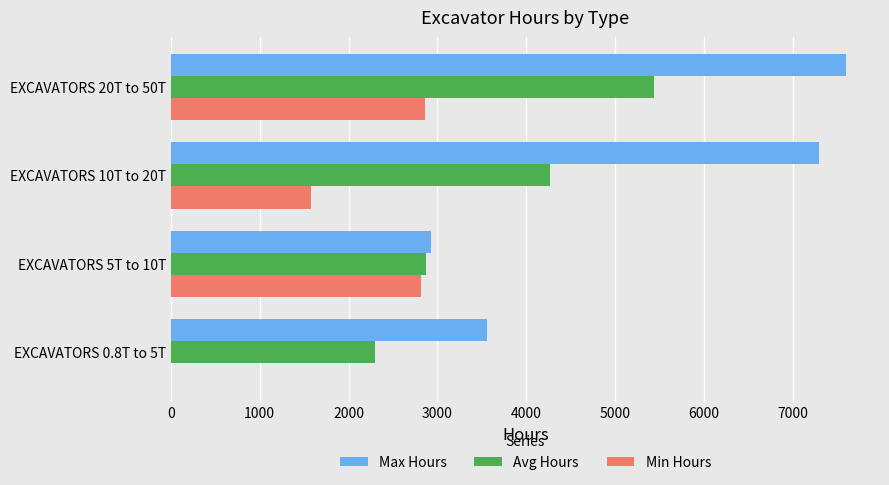

At which category is the sum across all series the highest?

EXCAVATORS 20T to 50T